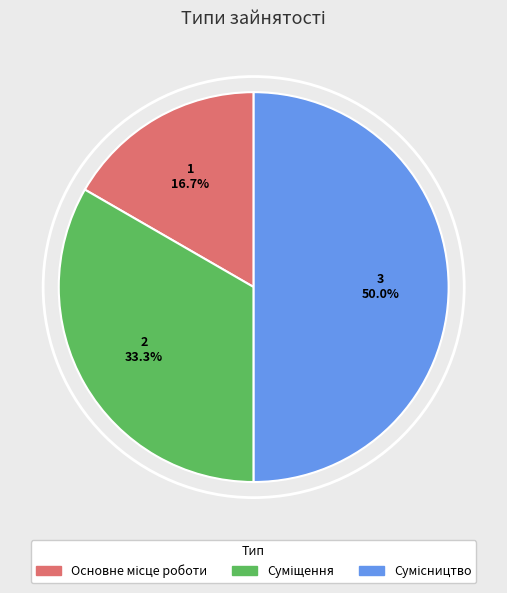

The Сумісництво slice represents 50% of the pie. True or false?

True